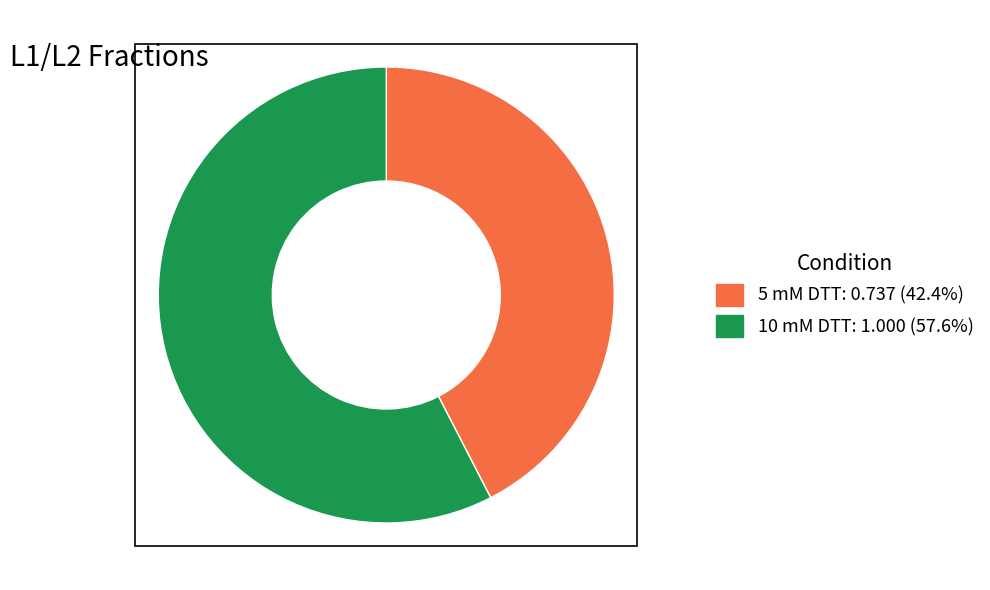

Does any single category account for the majority?

Yes